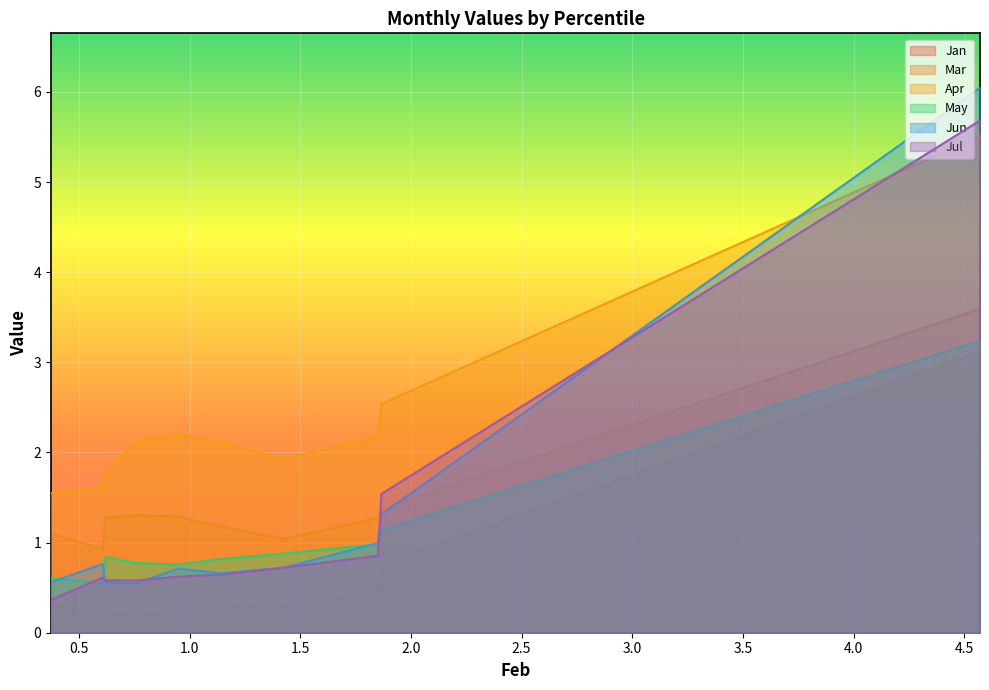

How many interior local peaks does the Apr series have?

1